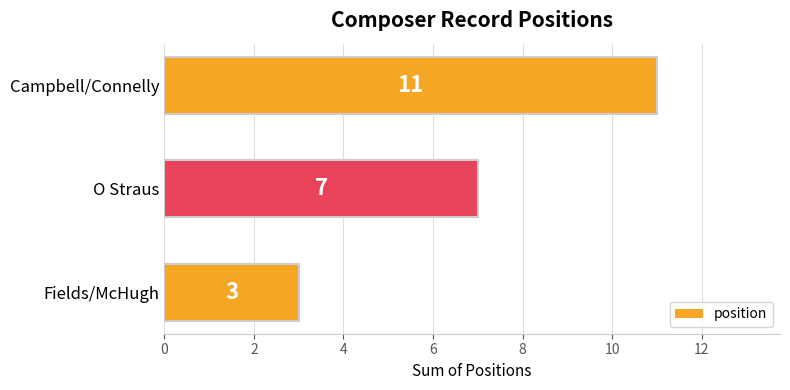

Reading bottom to top, transcribe all the data shown in this chart.

3	7	11